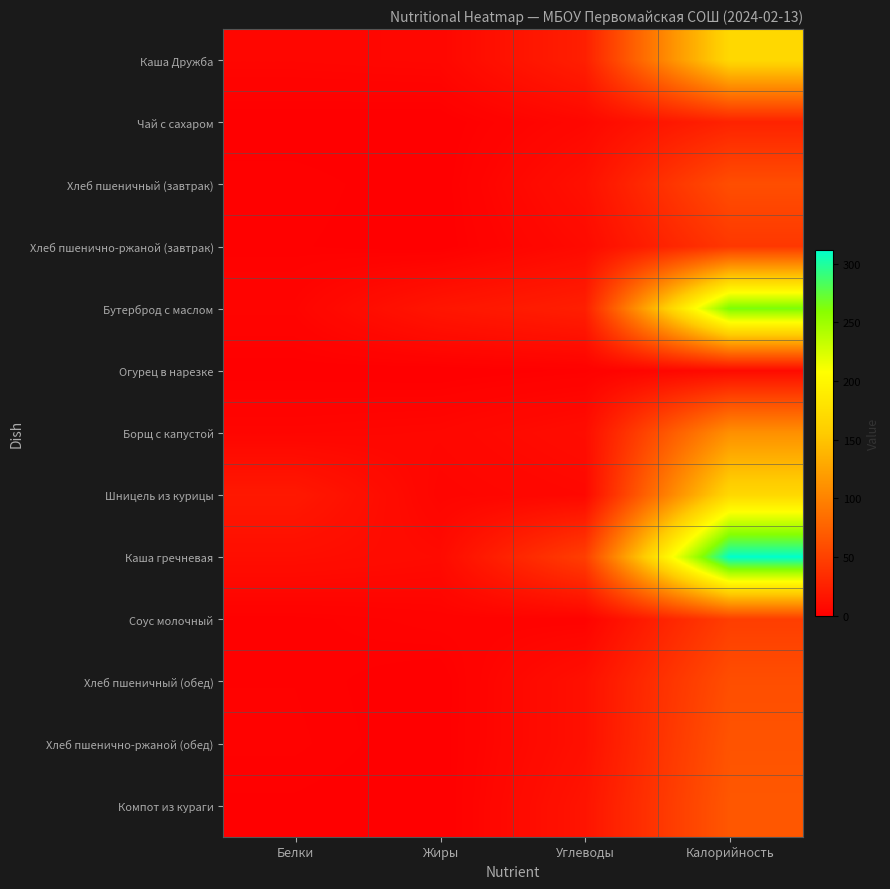

What is the difference between the highest and lowest values at Жиры?

16.7